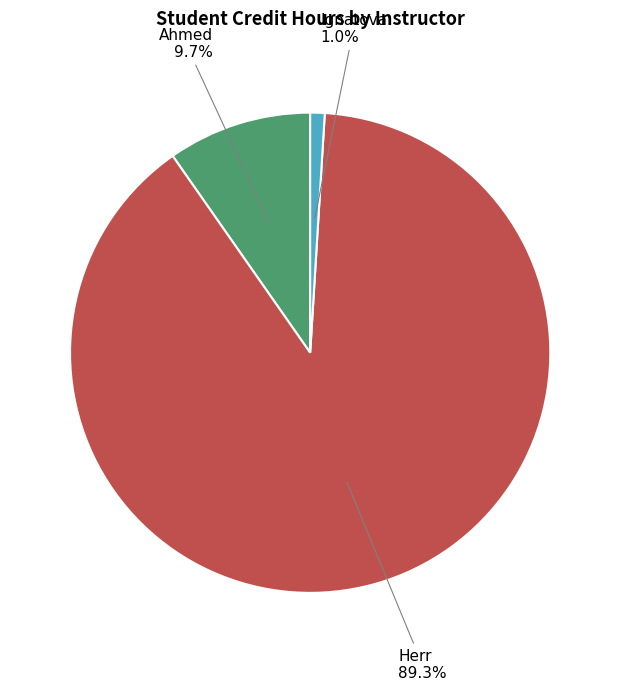

Does any single category account for the majority?

Yes